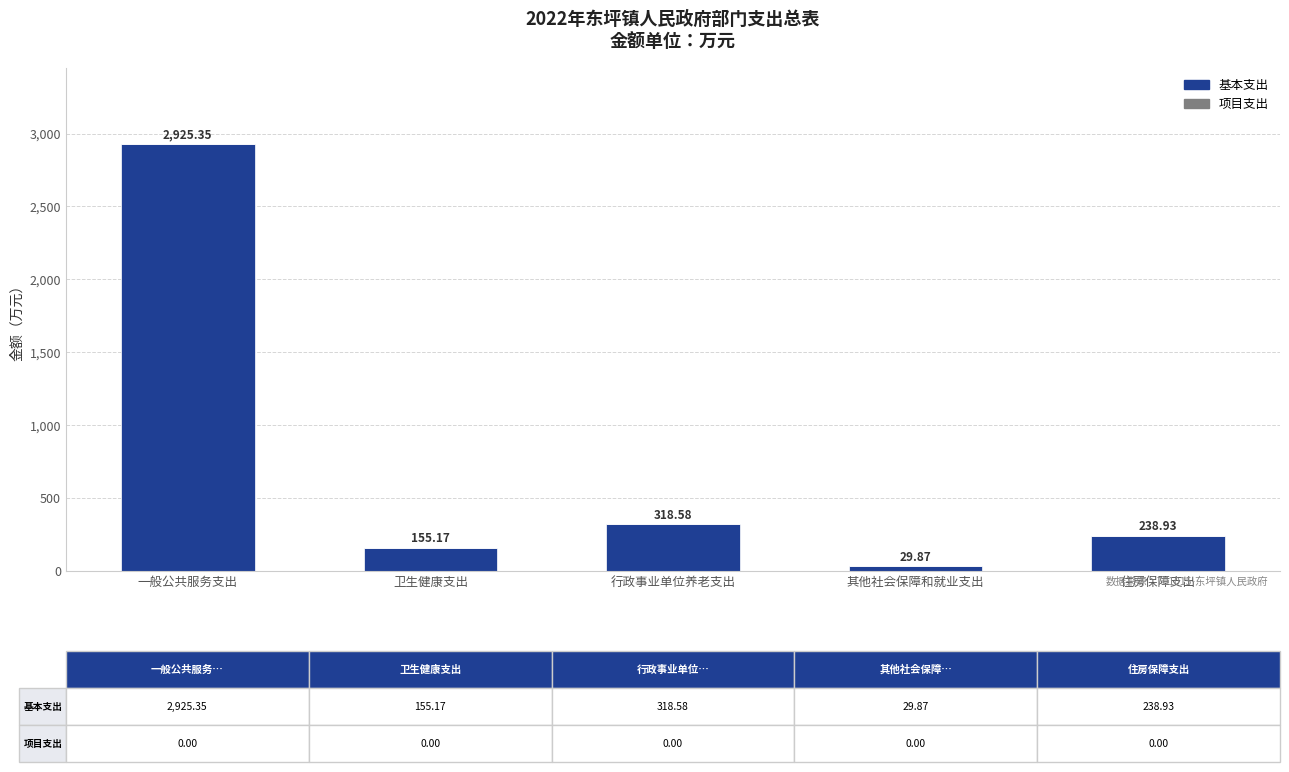

What is the label of the 5th bar from the left?

住房保障支出